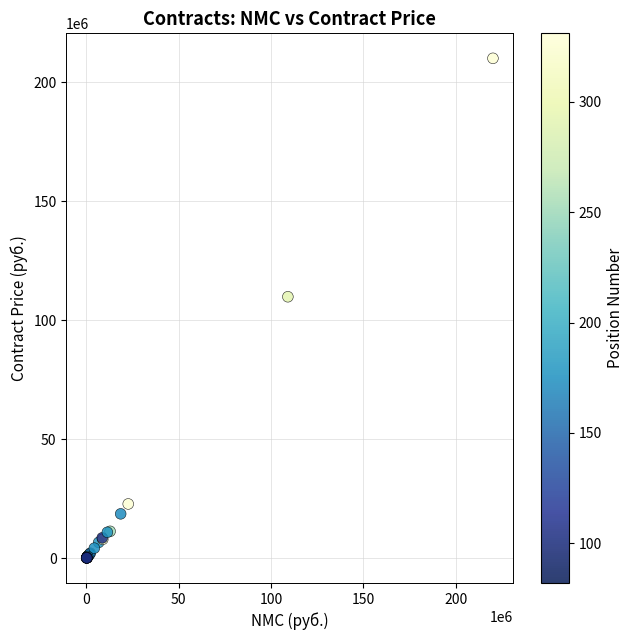

What Y value in the scatter plot is closest to 105060639?

109854762.7